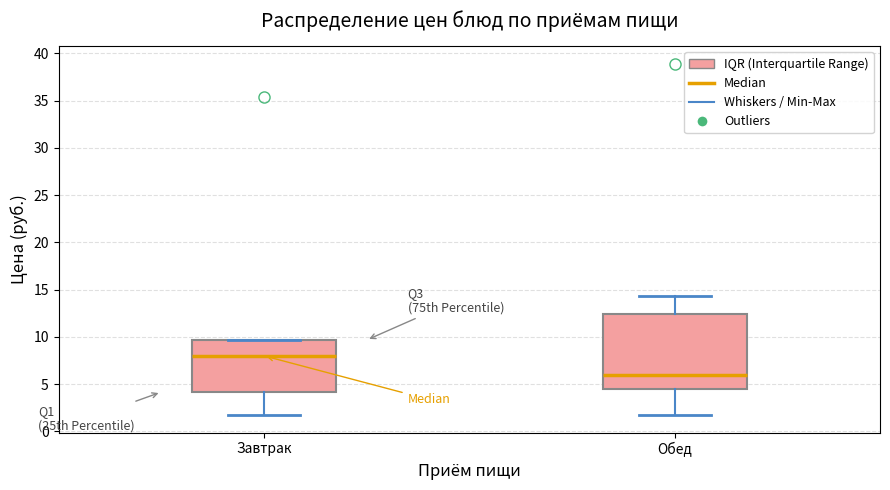

Where does the lower whisker of the box for Завтрак end on the y-axis? The values are not printed on the chart, so give them approximately, as read against the axis.

1.5